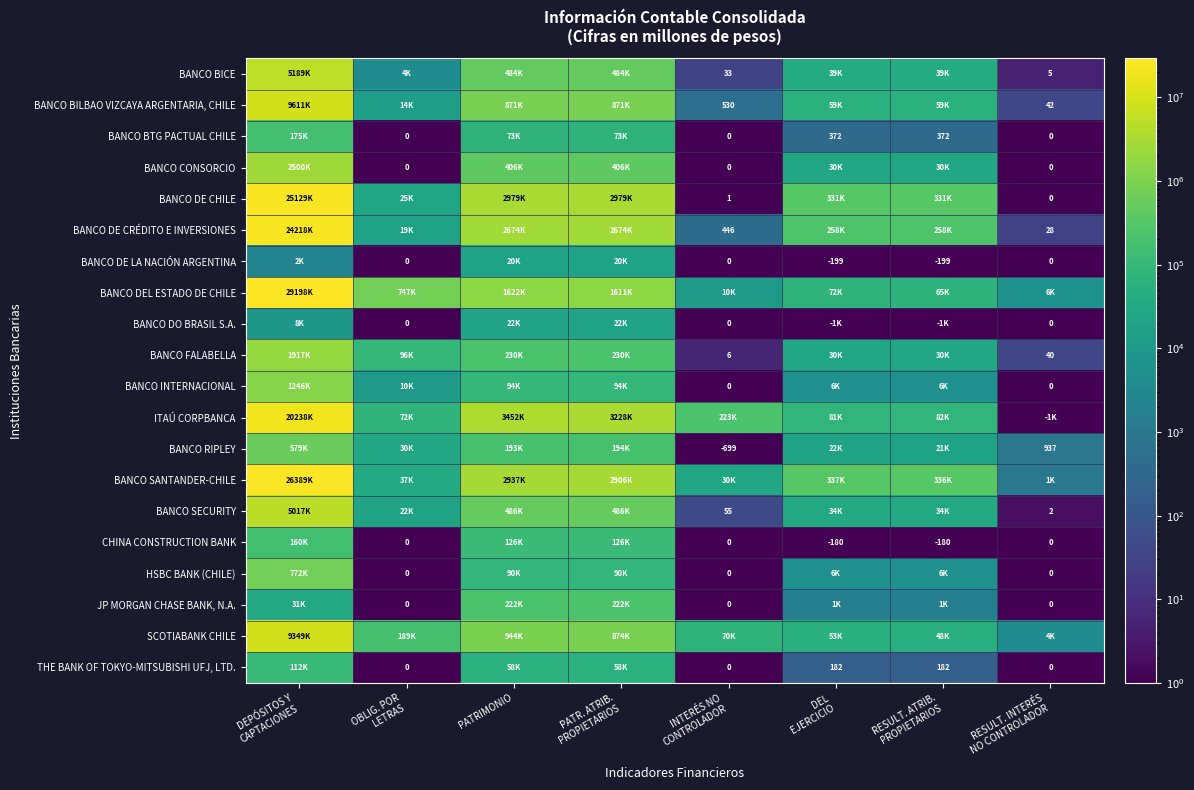

What value does the BANCO DEL ESTADO DE CHILE series have at DEPÓSITOS Y CAPTACIONES?

29198690.0